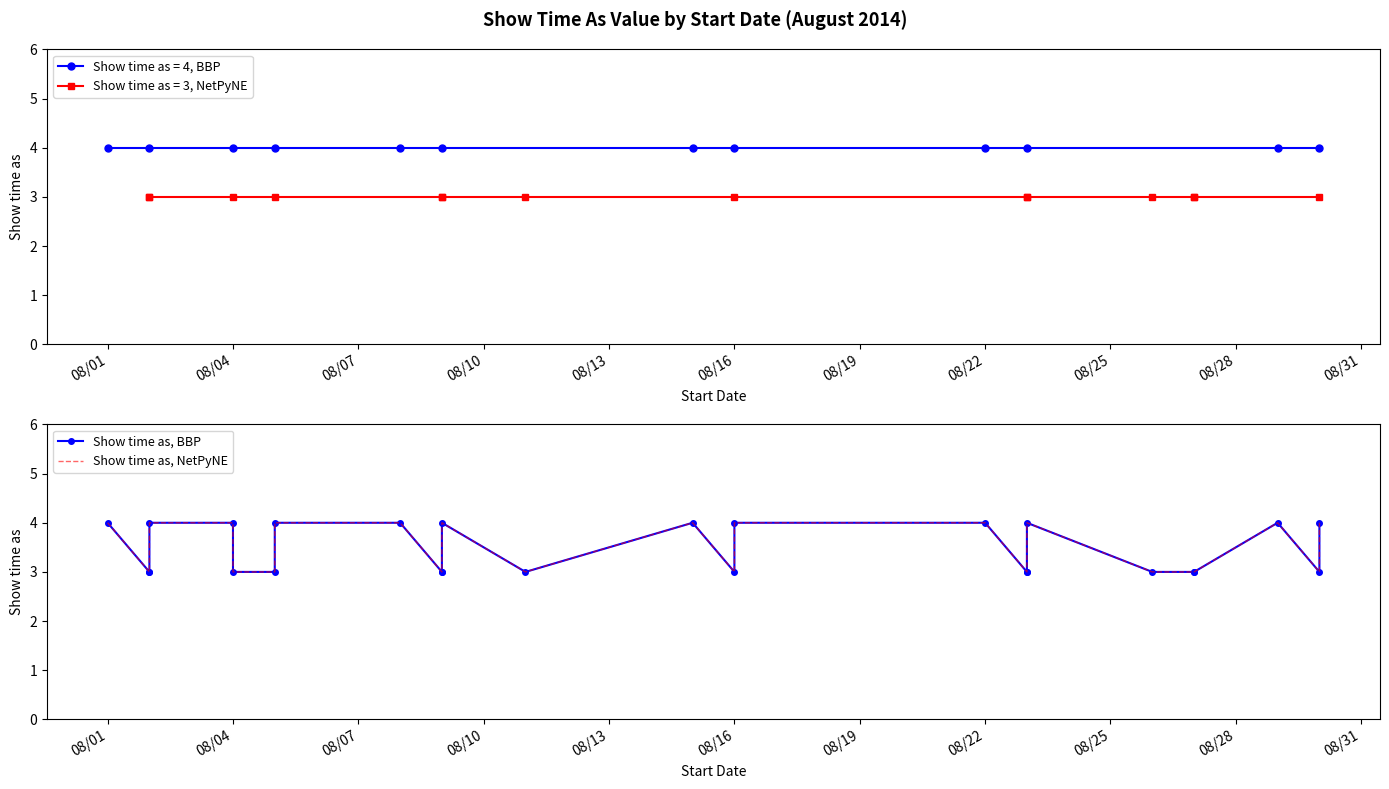

Where is Show time as, NetPyNE nearest to the value 3?

08/04